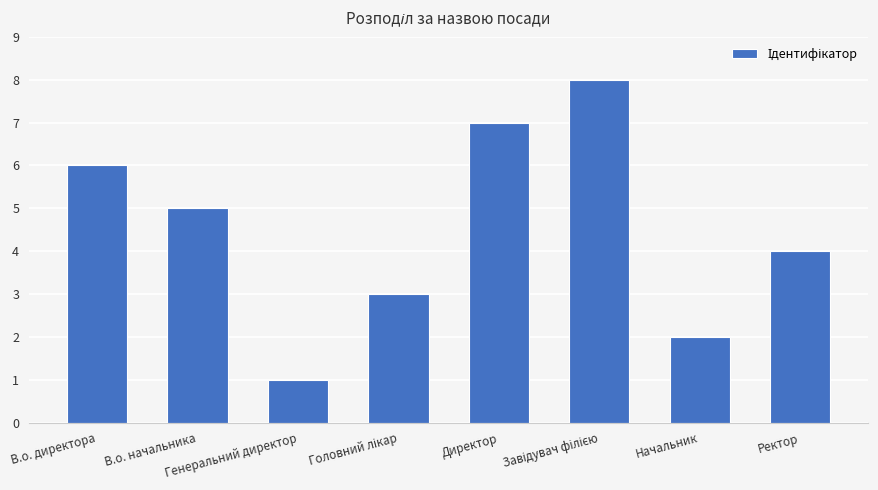

What is the approximate value at Директор?

7